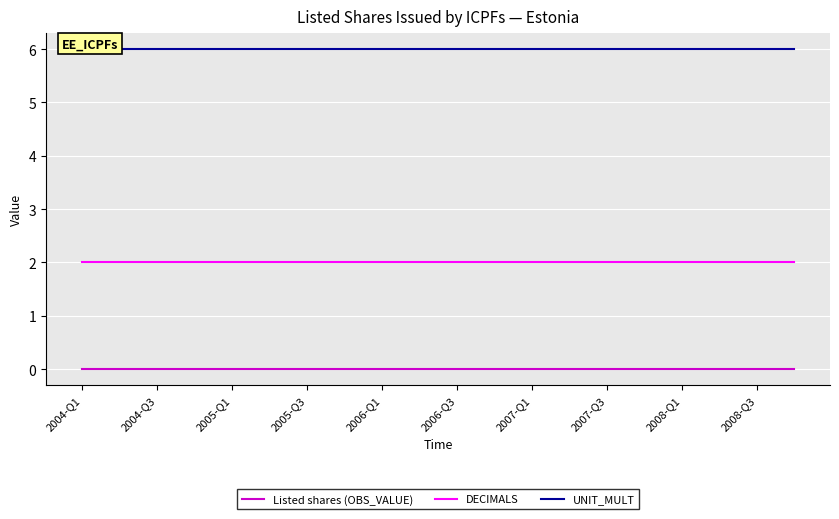

Reading left to right, transcribe all the data shown in this chart.

Listed shares (OBS_VALUE): 0	0	0	0	0	0	0	0	0	0	0	0	0	0	0	0	0	0	0	0
DECIMALS: 2	2	2	2	2	2	2	2	2	2	2	2	2	2	2	2	2	2	2	2
UNIT_MULT: 6	6	6	6	6	6	6	6	6	6	6	6	6	6	6	6	6	6	6	6